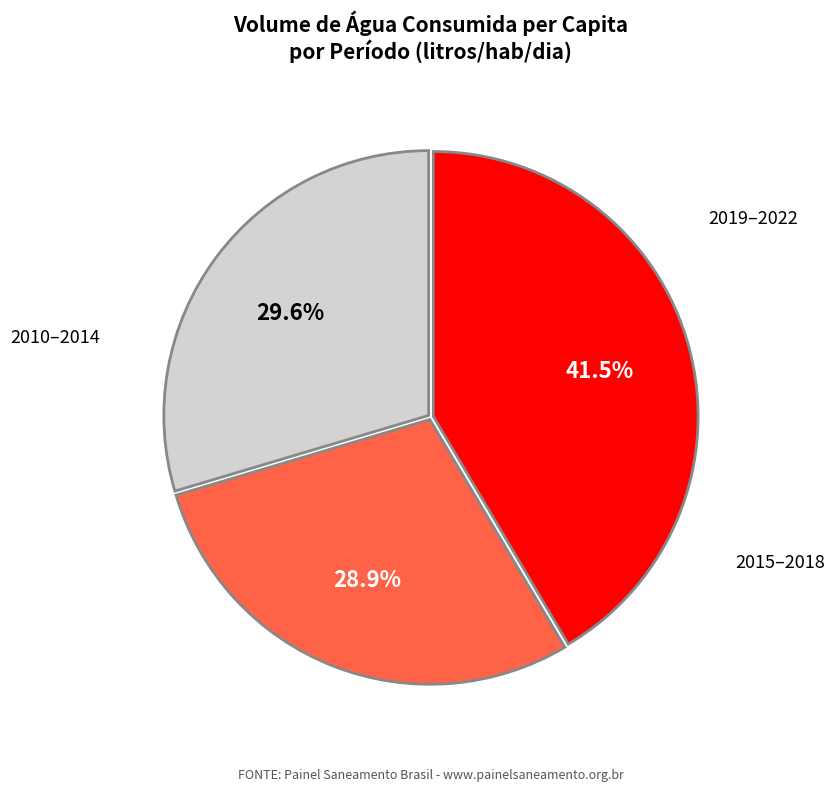

Does any single category account for the majority?

No